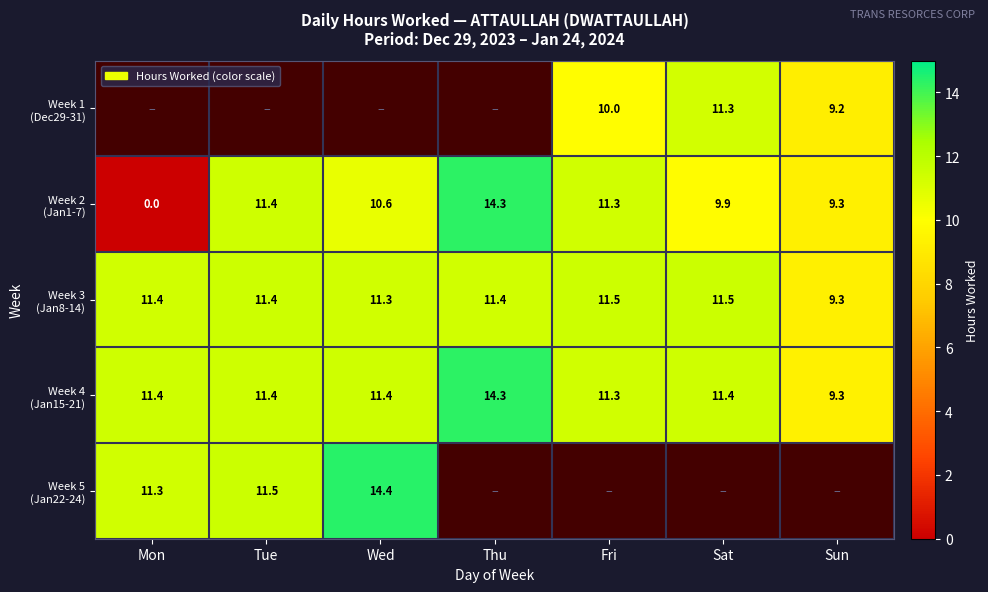

What is the average value of the Week 2 (Jan1-7) series?

9.6